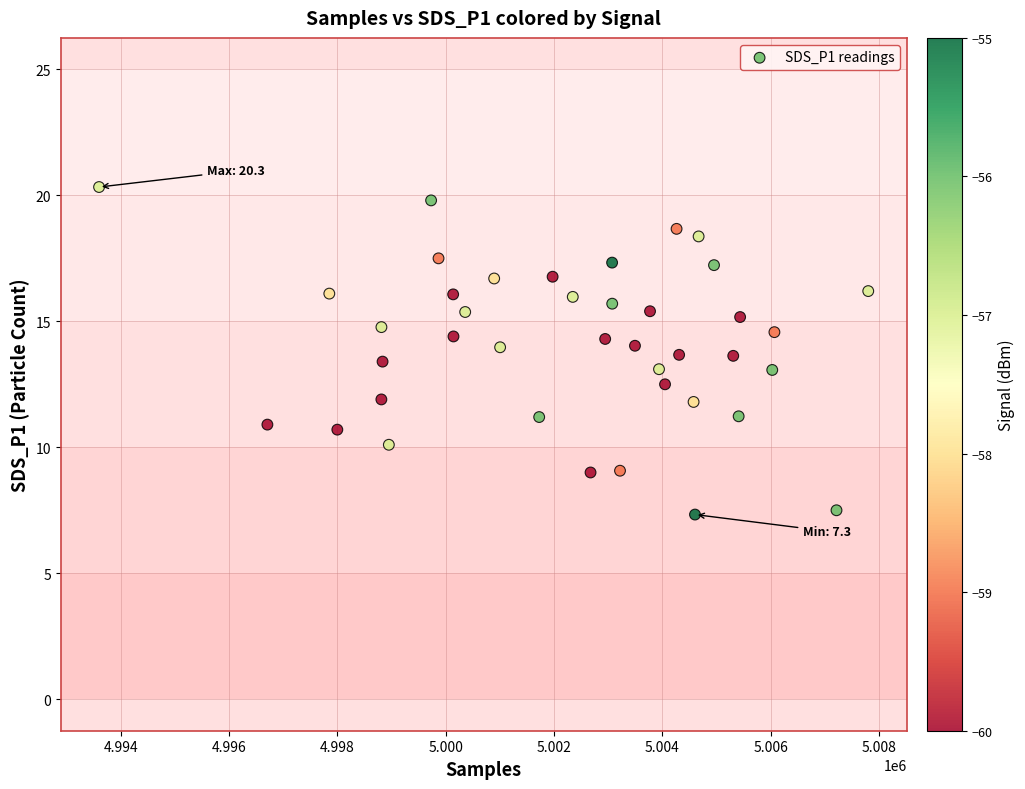

What is the range of X values (max minus min)?

14198.0